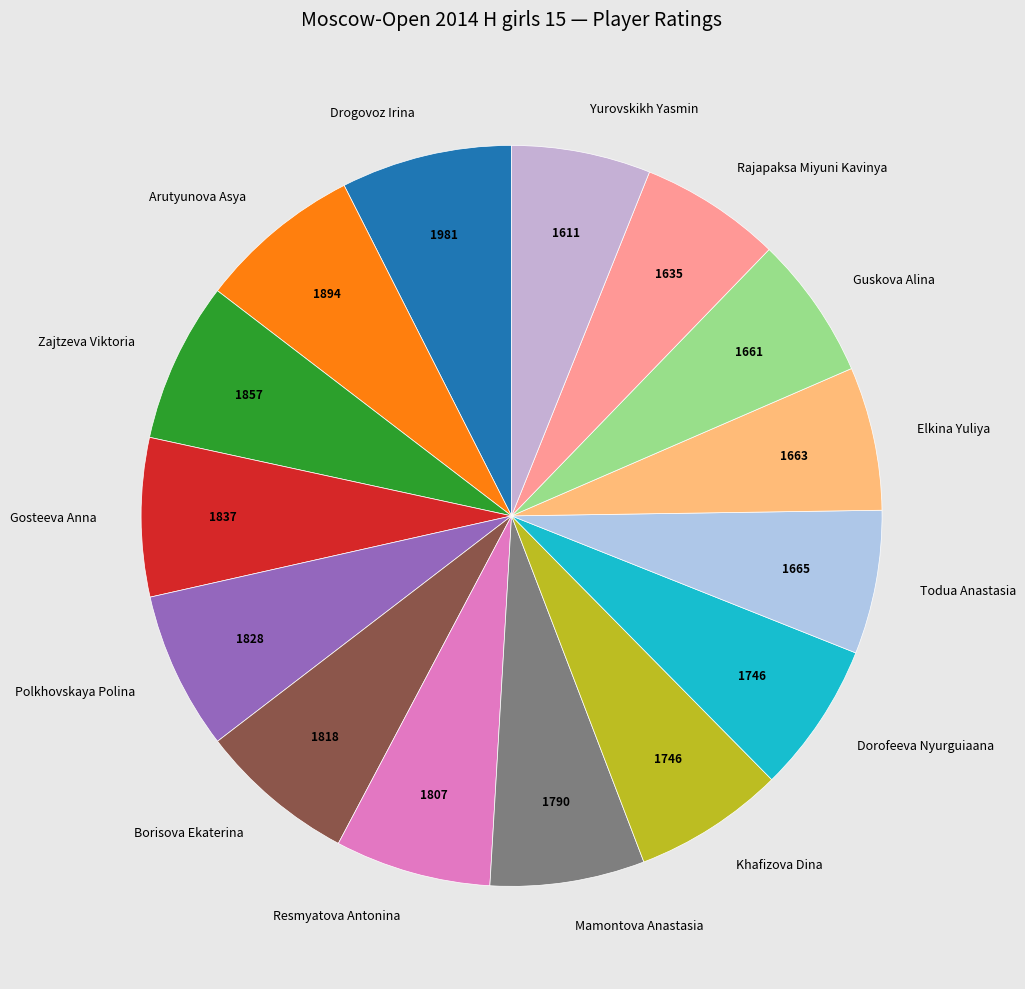

Is there a majority slice in this chart?

No